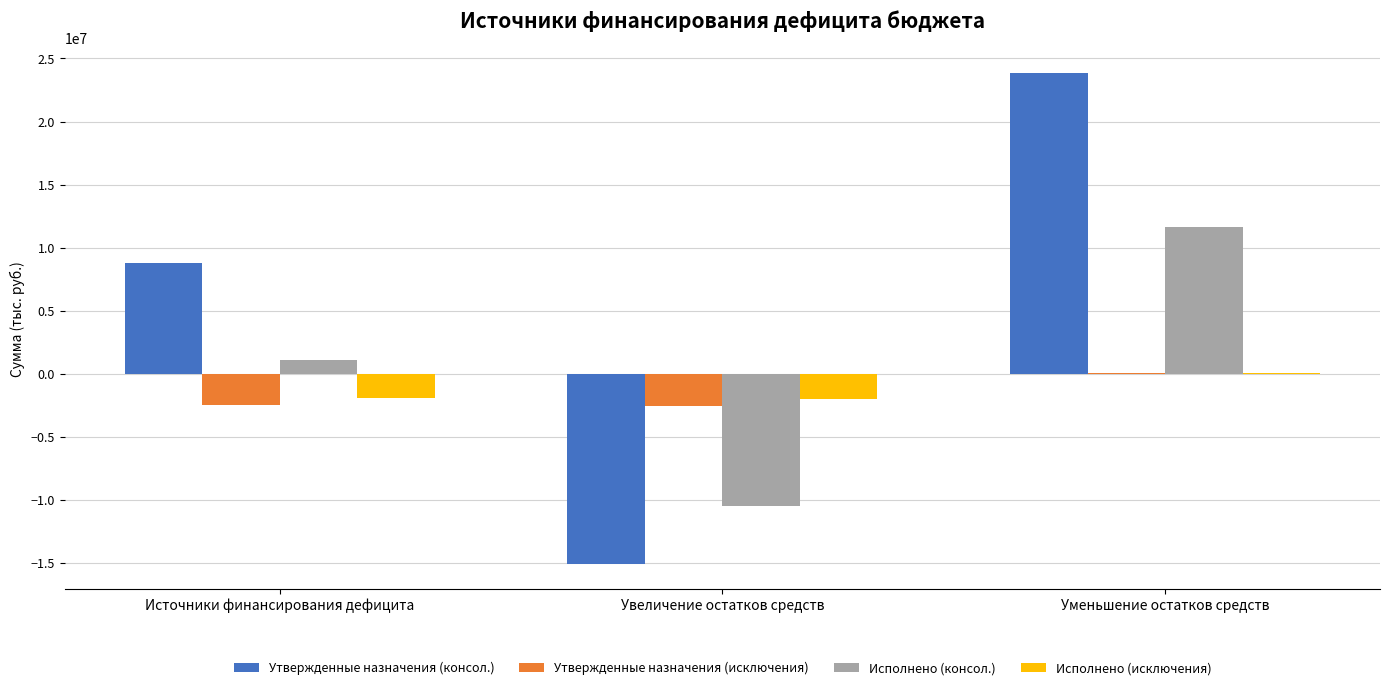

True or false: Утвержденные назначения (исключения) has a value of -2517703.0 at Увеличение остатков средств.

True